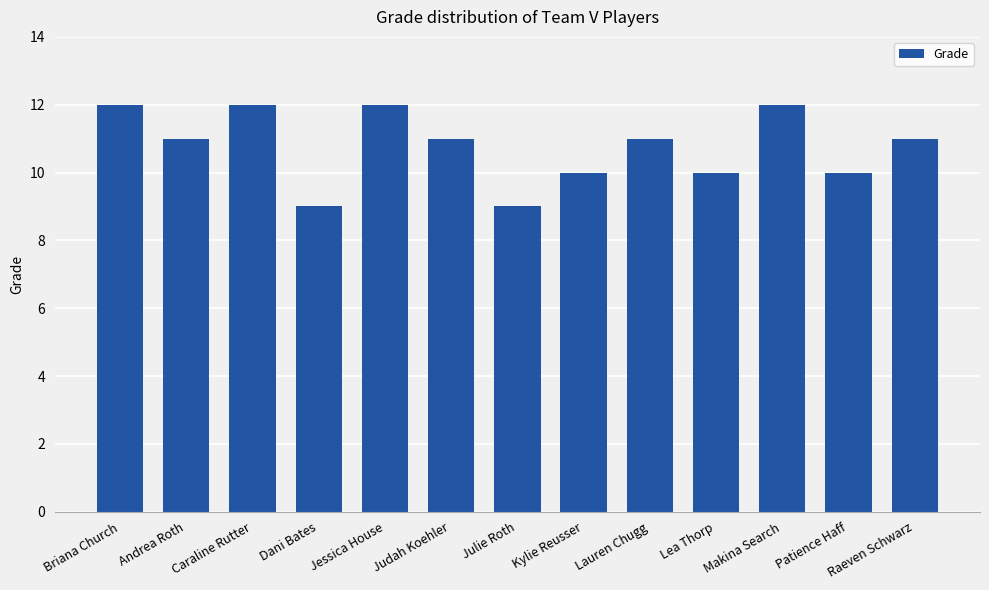

What is the minimum value shown in the chart?

9